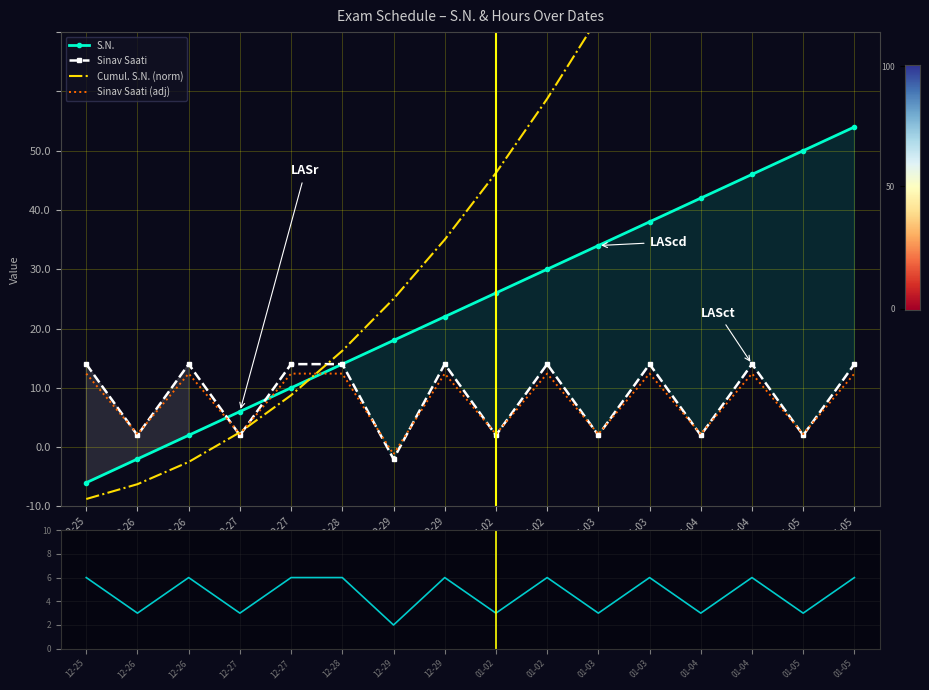

What is the label of the 13th point from the right?

12-27